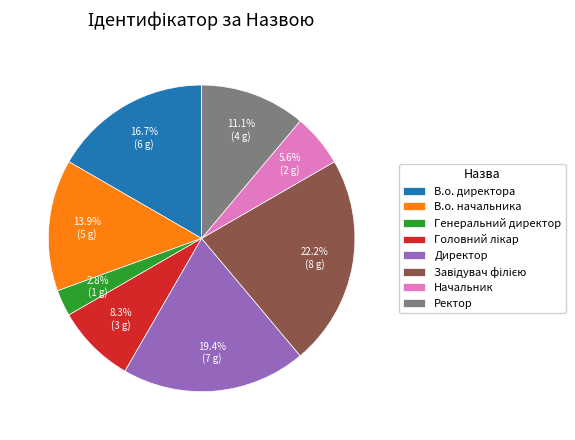

To the nearest percent, what is the combined percentage of В.о. начальника and Ректор?

25%